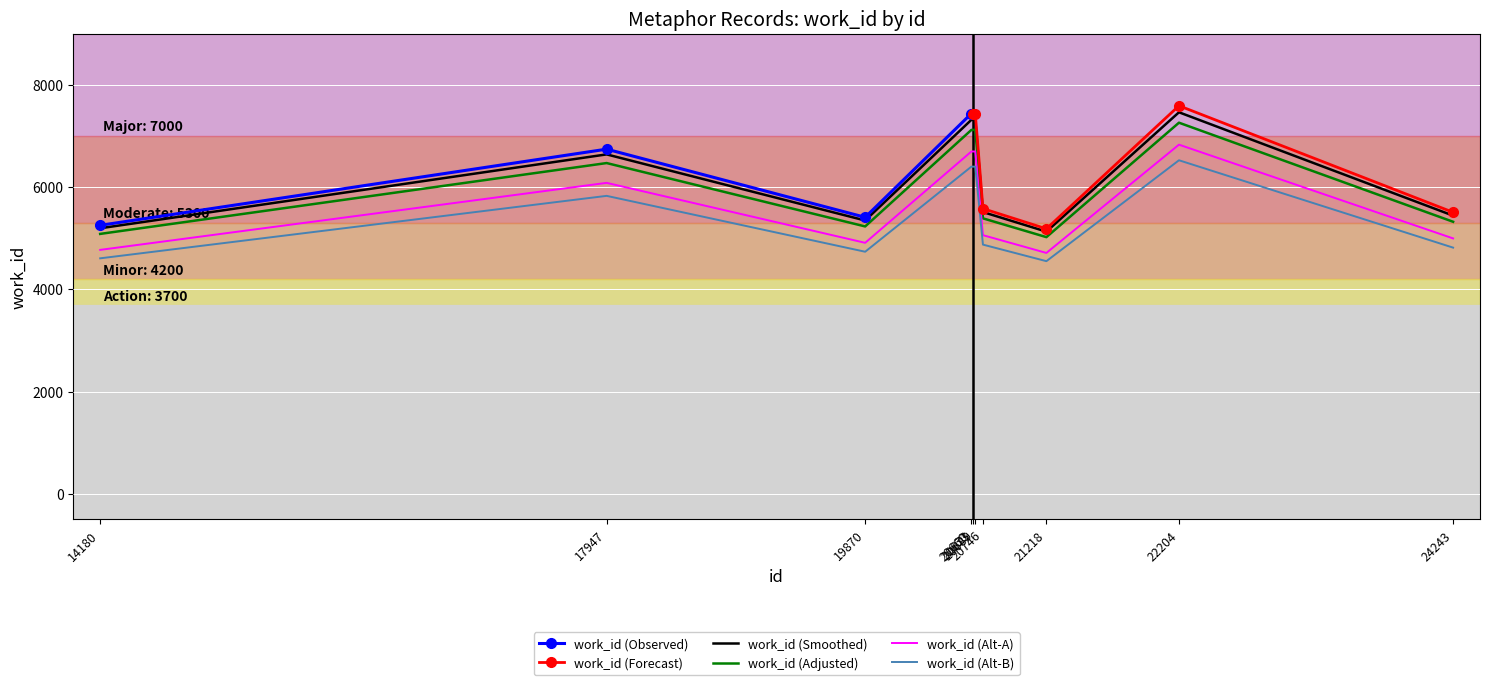

Rank the categories by value from lowest to highest.

21218, 14180, 19870, 24243, 20746, 17947, 20660, 20673, 20689, 22204